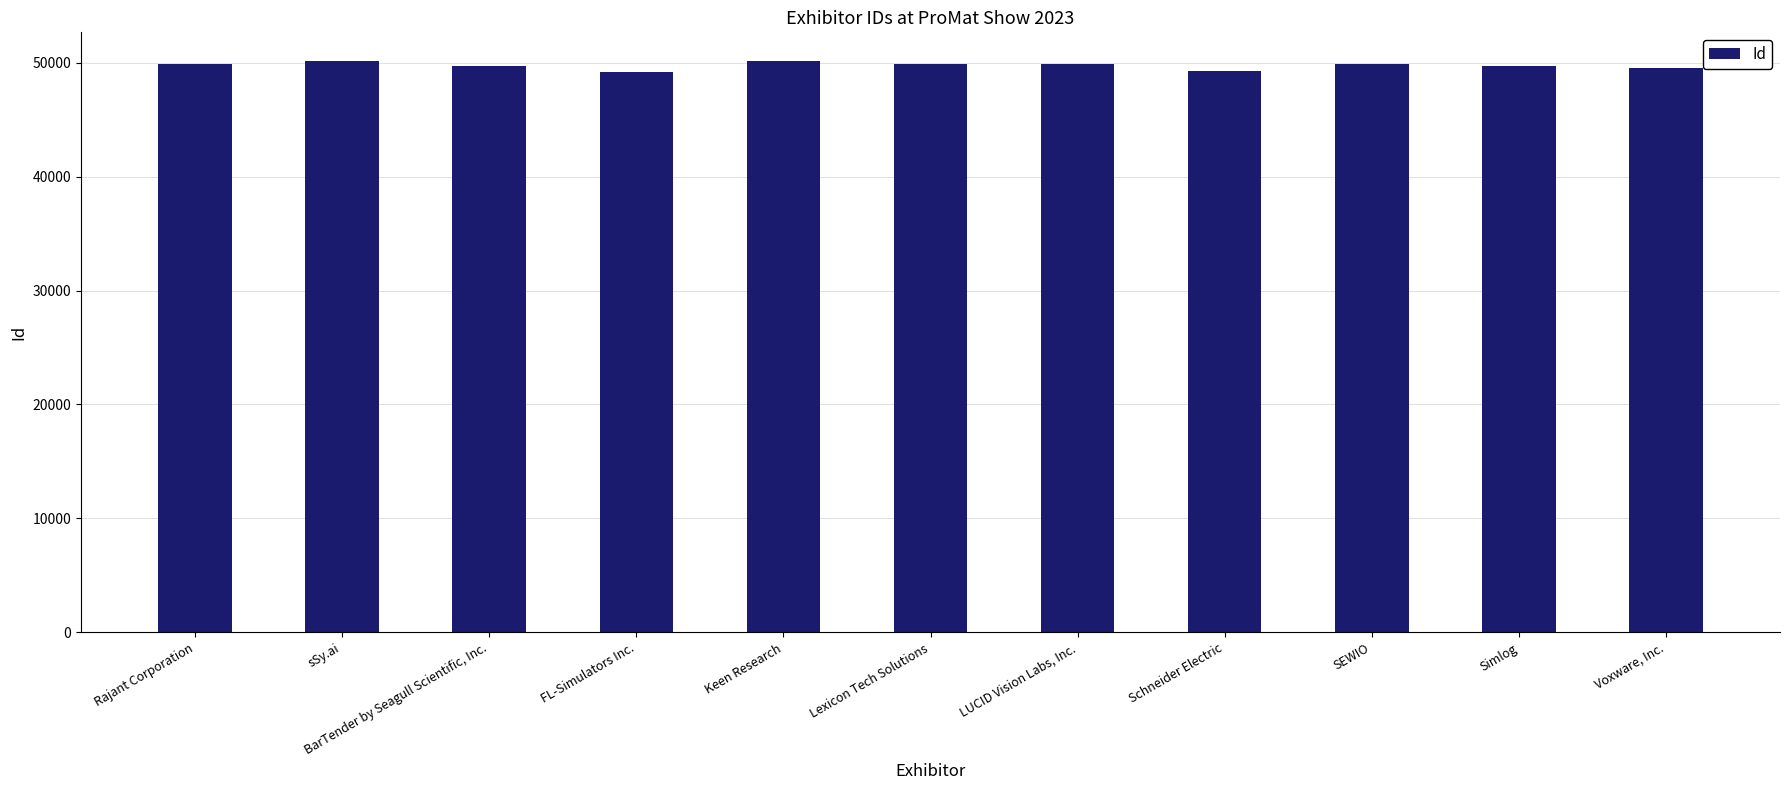

True or false: the data shows 49295 at Schneider Electric.

True